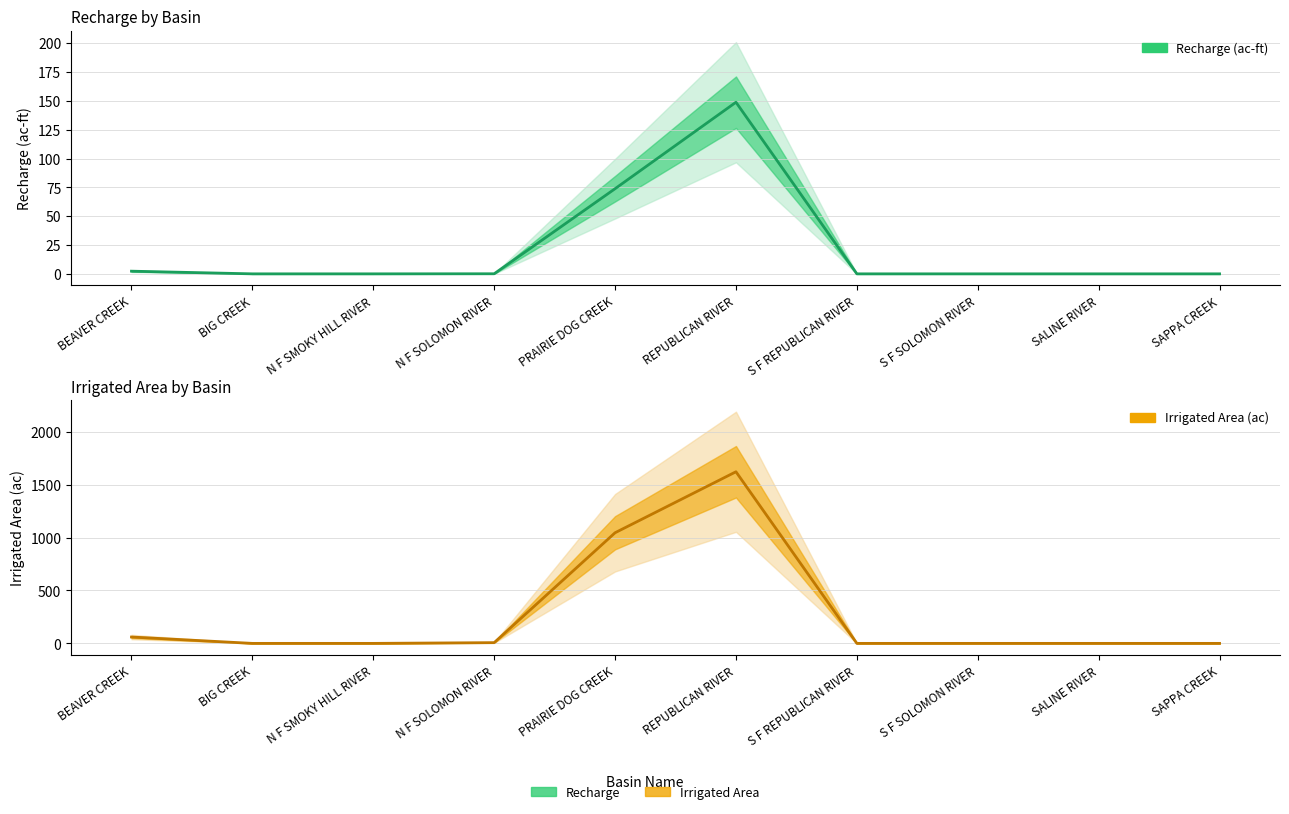

True or false: Recharge and Irrigated Area intersect in this chart.

False